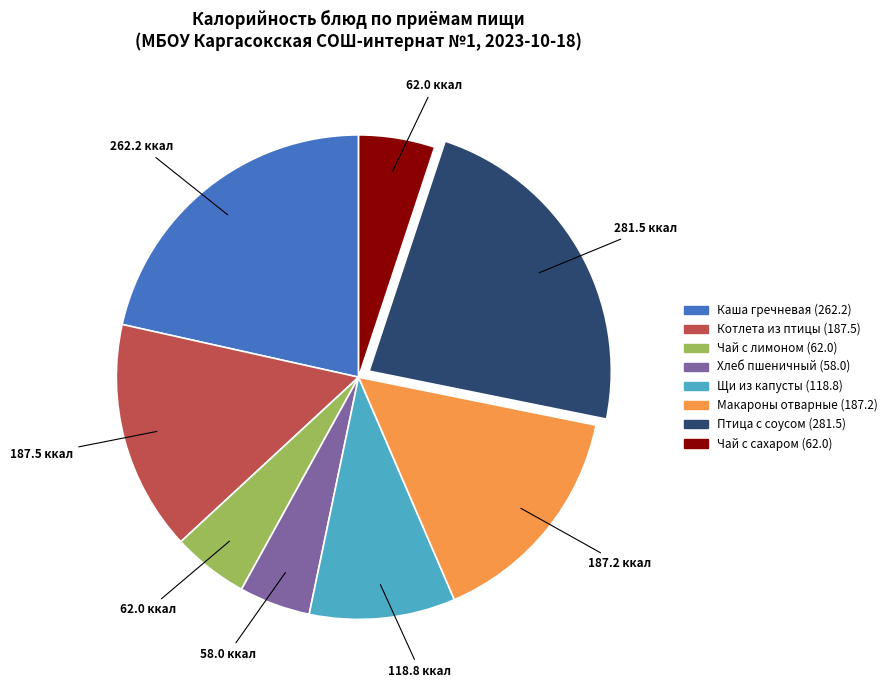

The Хлеб пшеничный (58.0) slice represents 5% of the pie. True or false?

True